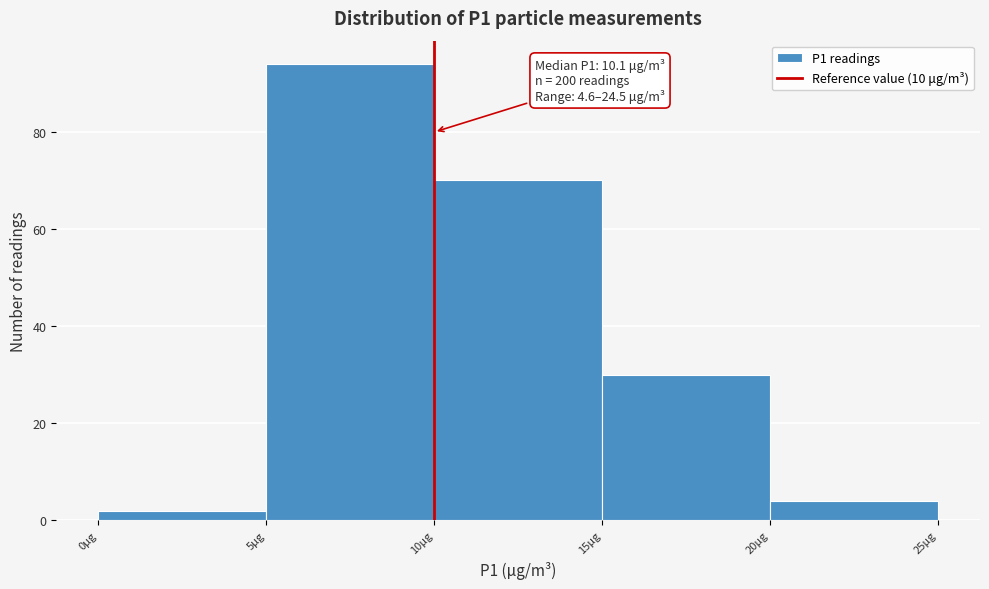

Which range on the x-axis has the tallest bar?

5 to 10